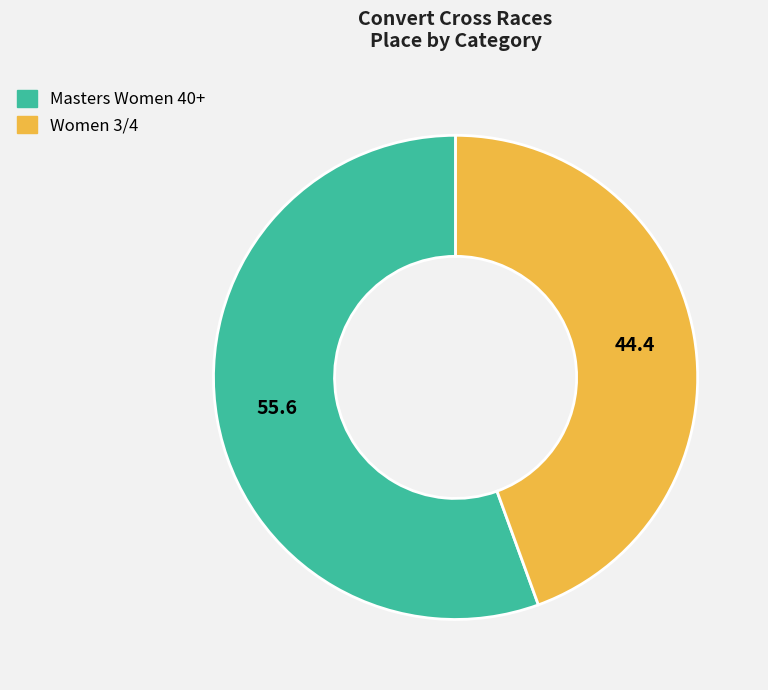

Rank the categories by value from lowest to highest.

Women 3/4, Masters Women 40+